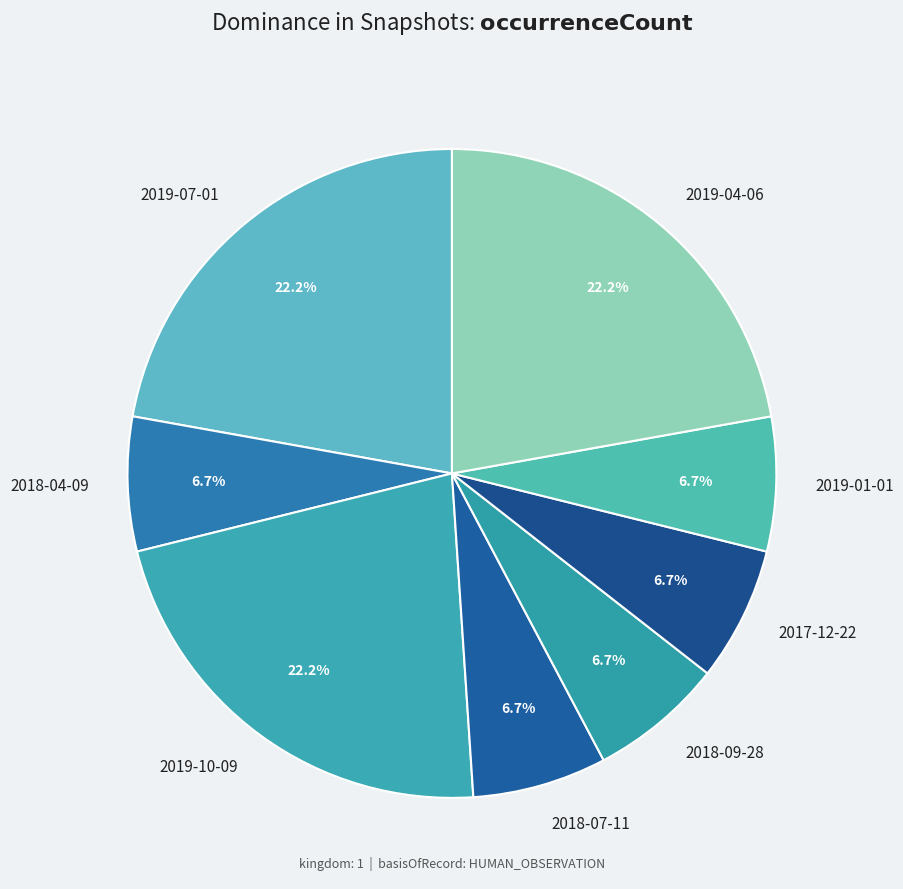

To the nearest percent, what portion does 2017-12-22 represent?

7%